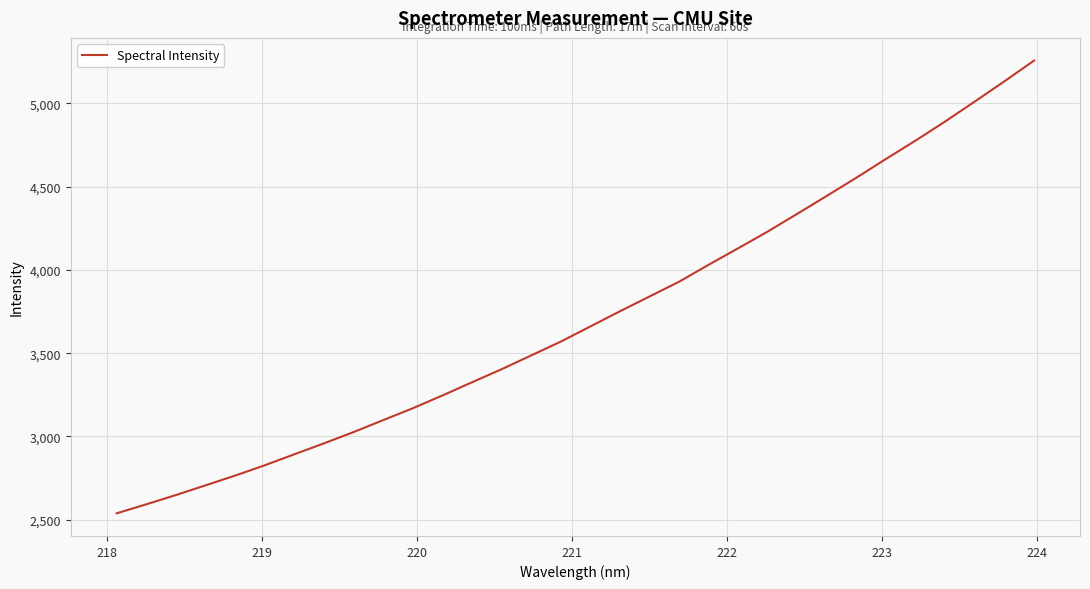

What is the sum of all values?

118914.5